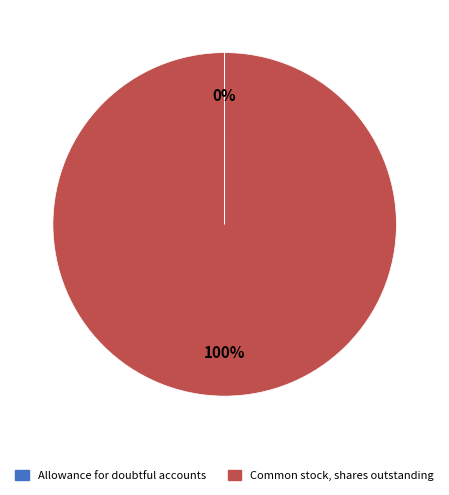

To the nearest percent, what is the average slice percentage?

50%